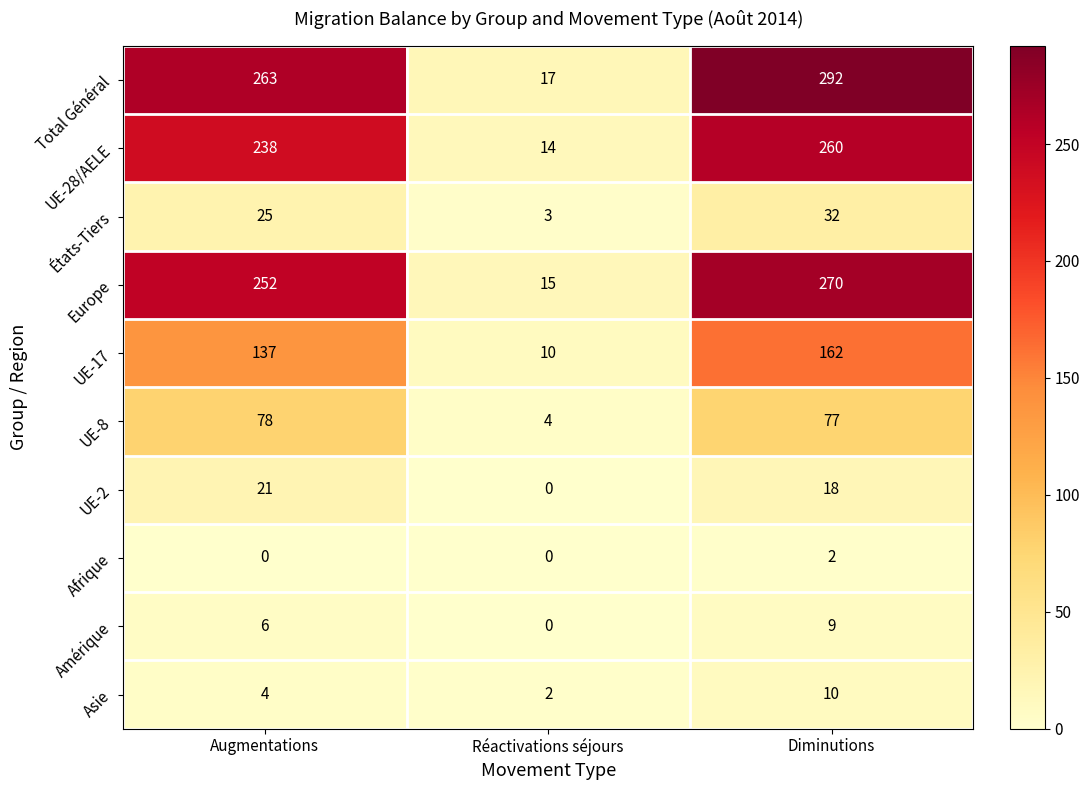

Reading left to right, transcribe all the data shown in this chart.

Total Général: 263	17	292
UE-28/AELE: 238	14	260
États-Tiers: 25	3	32
Europe: 252	15	270
UE-17: 137	10	162
UE-8: 78	4	77
UE-2: 21	0	18
Afrique: 0	0	2
Amérique: 6	0	9
Asie: 4	2	10